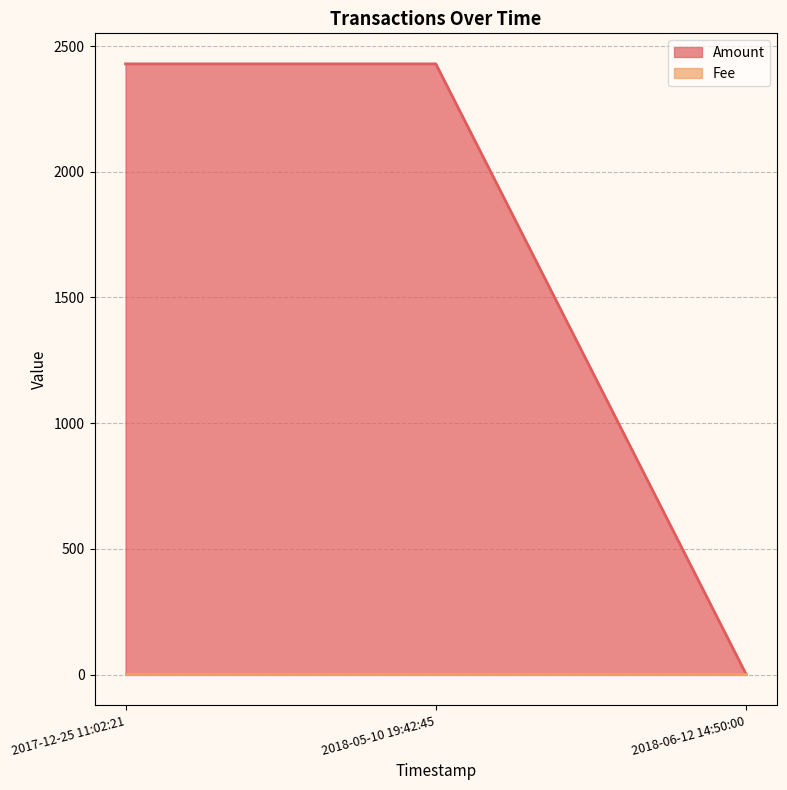

How many lines are shown in the chart?

2